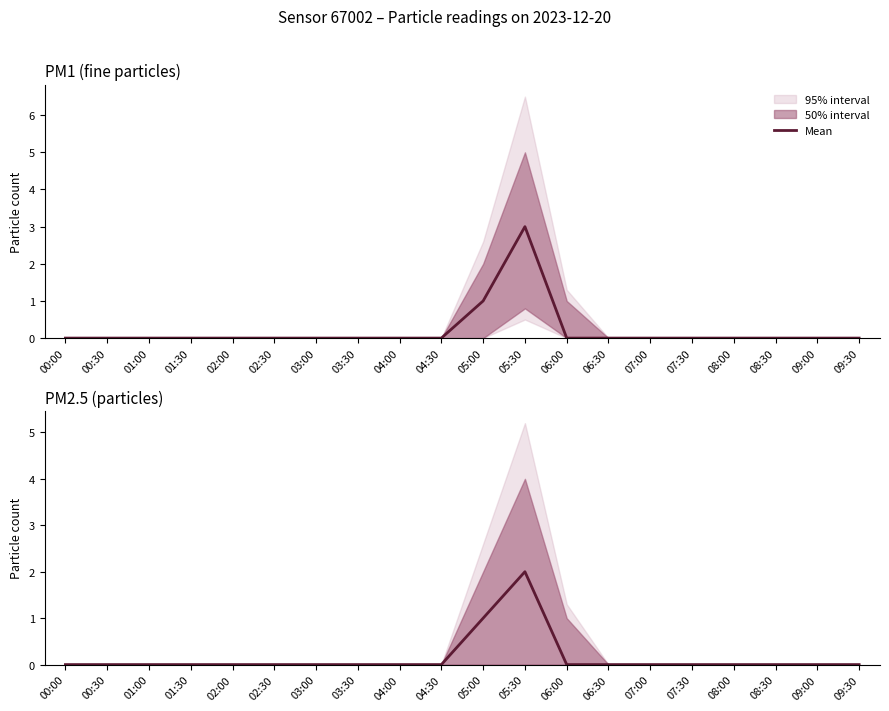

How many lines are shown in the chart?

1